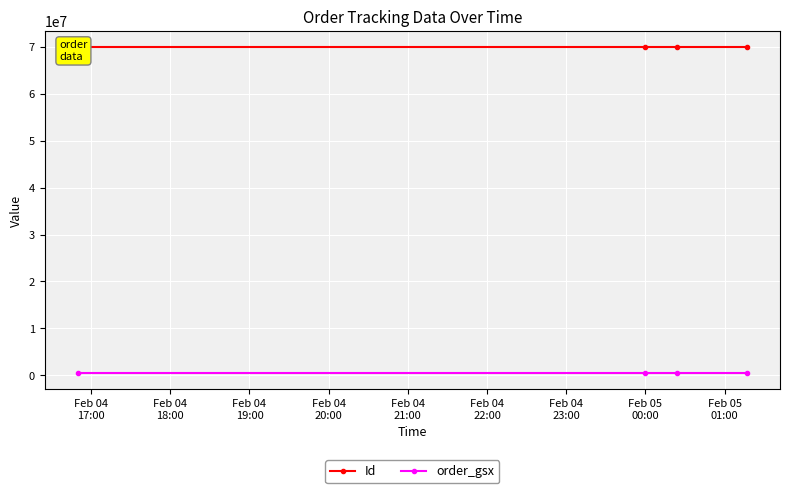

True or false: order_gsx and Id cross at least once.

False